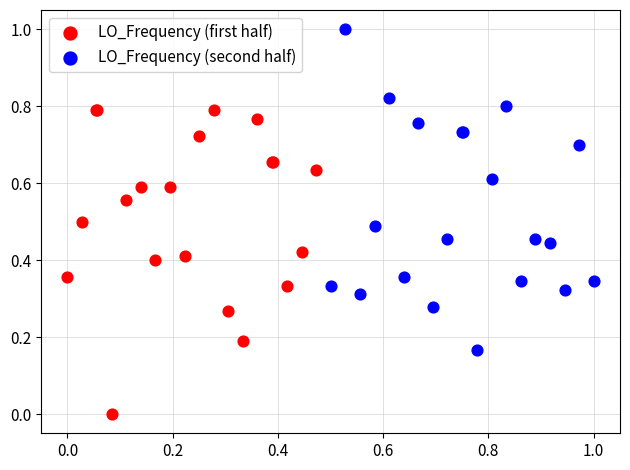

Which series reaches the minimum Y coordinate?

LO_Frequency (first half)